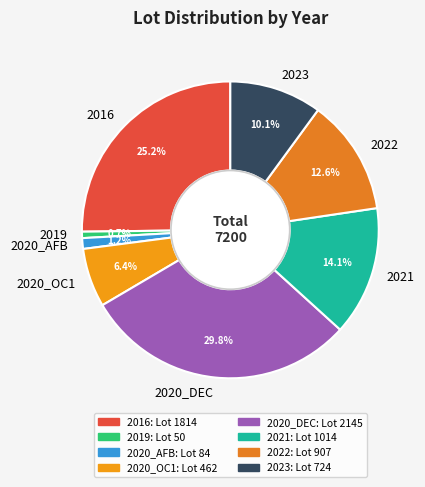

To the nearest percent, what portion does 2020_DEC represent?

30%